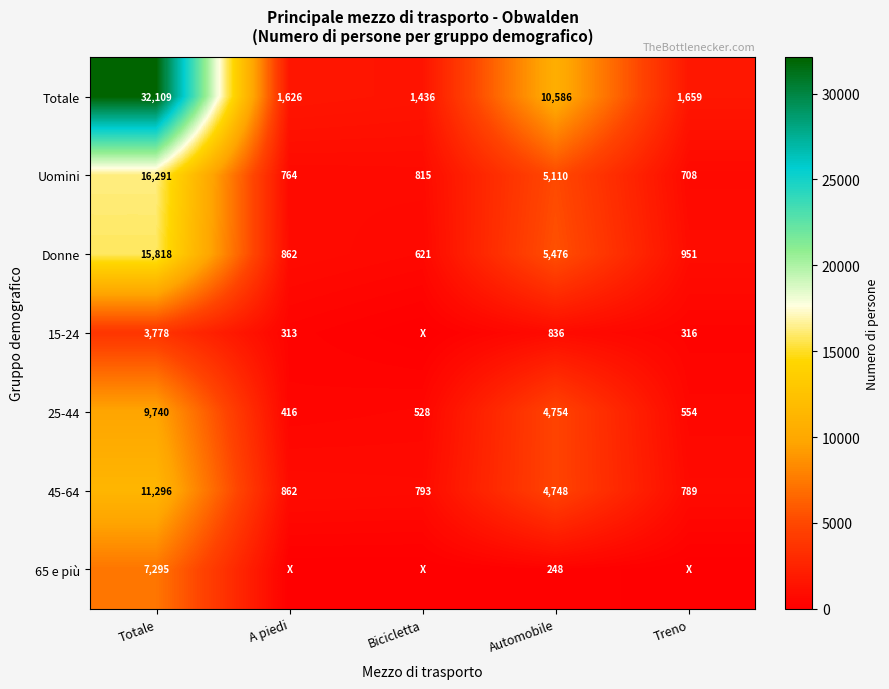

What is the average value of the 25-44 series?

3198